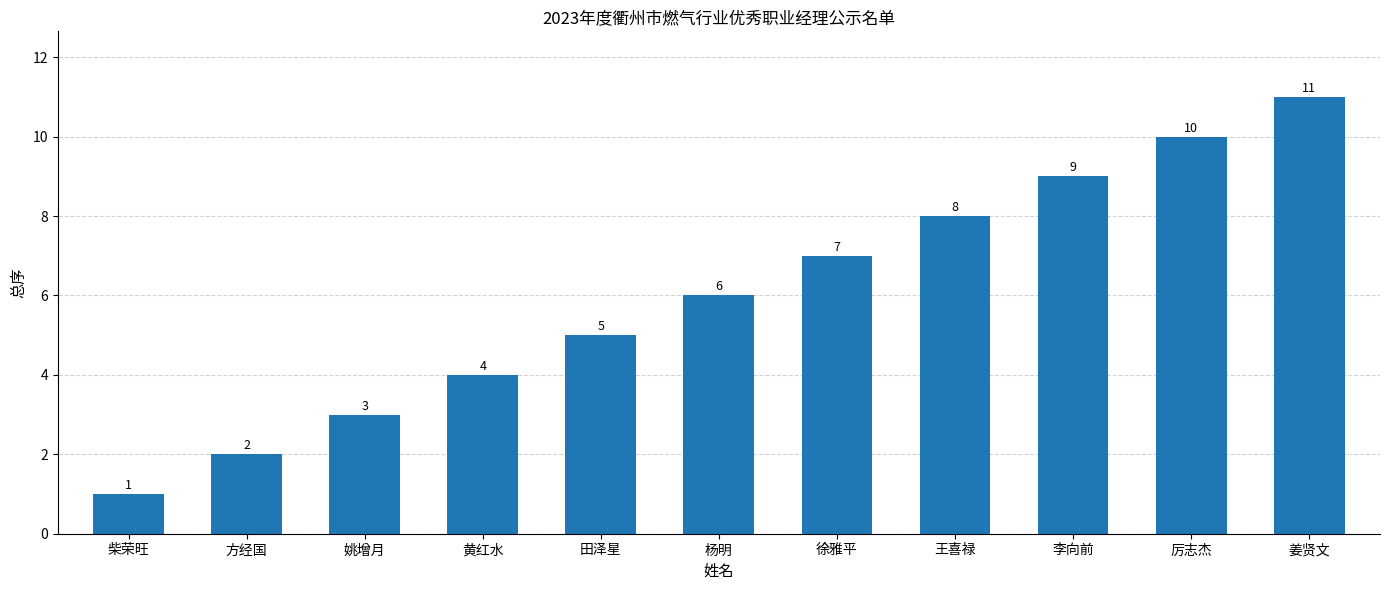

Read the value at 黄红水.

4